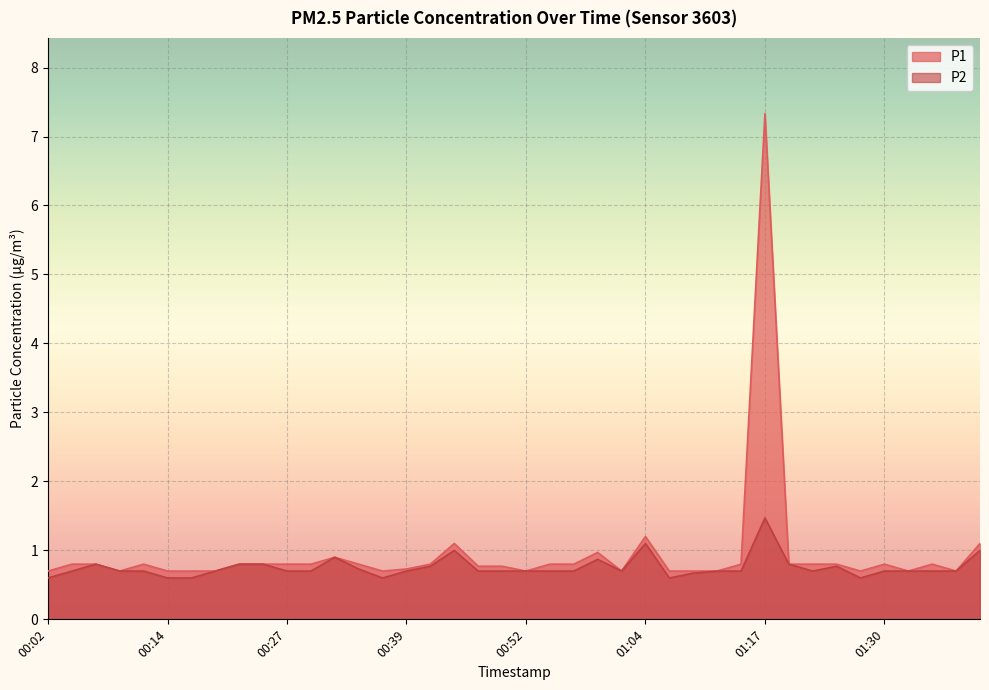

The value of P1 at 00:17 is 0.7. True or false?

True